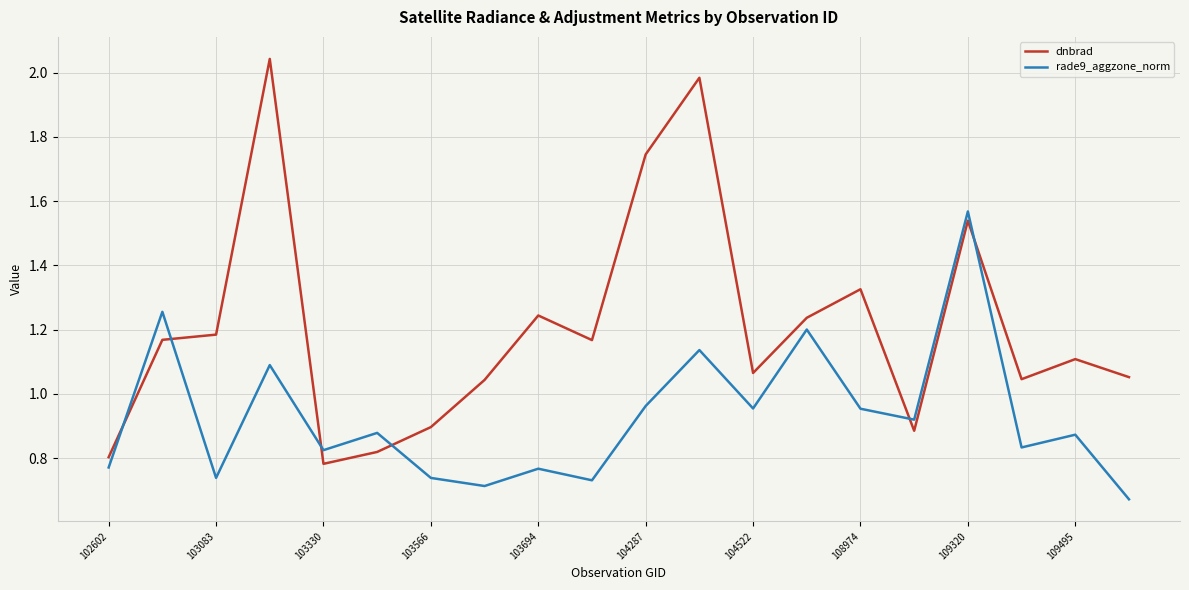

Rank the series by their maximum value, from lowest to highest.

rade9_aggzone_norm, dnbrad